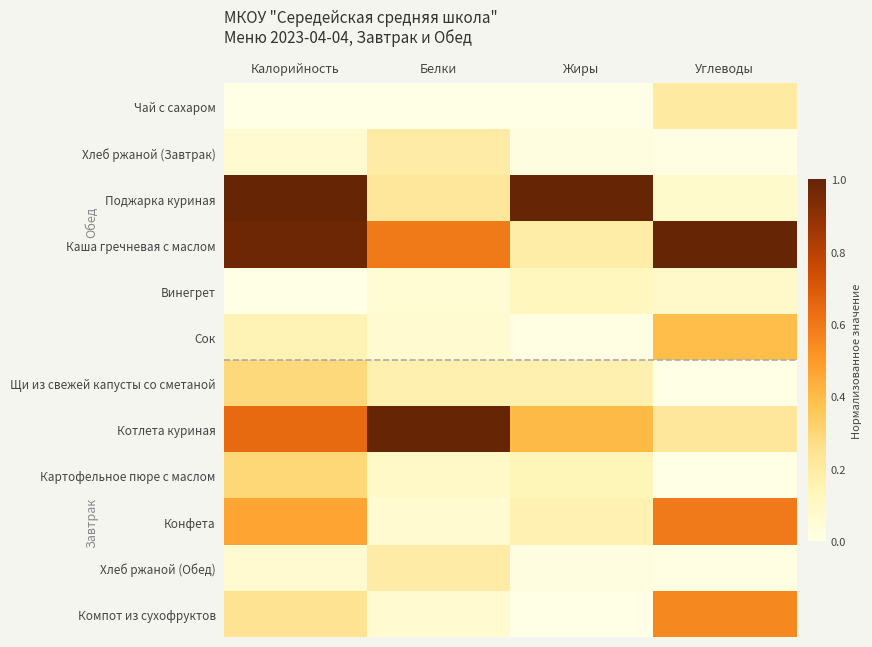

Reading right to left, extract all data points from this chart.

Чай с сахаром: Углеводы=0.2	Жиры=0.0	Белки=0.0	Калорийность=0.0
Хлеб ржаной (Завтрак): Углеводы=0.0	Жиры=0.0	Белки=0.2	Калорийность=0.1
Поджарка куриная: Углеводы=0.1	Жиры=1.0	Белки=0.2	Калорийность=1.0
Каша гречневая с маслом: Углеводы=1.0	Жиры=0.2	Белки=0.6	Калорийность=1.0
Винегрет: Углеводы=0.1	Жиры=0.1	Белки=0.1	Калорийность=0.0
Сок: Углеводы=0.4	Жиры=0.0	Белки=0.1	Калорийность=0.1
Щи из свежей капусты со сметаной: Углеводы=0.0	Жиры=0.2	Белки=0.2	Калорийность=0.3
Котлета куриная: Углеводы=0.2	Жиры=0.4	Белки=1.0	Калорийность=0.6
Картофельное пюре с маслом: Углеводы=0.0	Жиры=0.1	Белки=0.1	Калорийность=0.3
Конфета: Углеводы=0.6	Жиры=0.2	Белки=0.1	Калорийность=0.5
Хлеб ржаной (Обед): Углеводы=0.0	Жиры=0.0	Белки=0.2	Калорийность=0.1
Компот из сухофруктов: Углеводы=0.6	Жиры=0.0	Белки=0.1	Калорийность=0.2